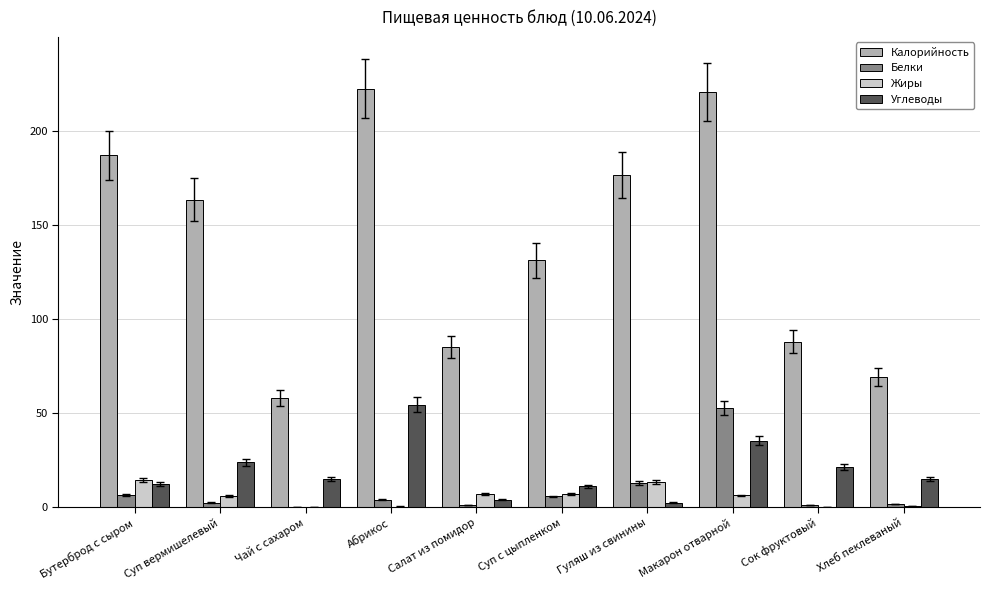

What is the sum of all Белки values?

87.1